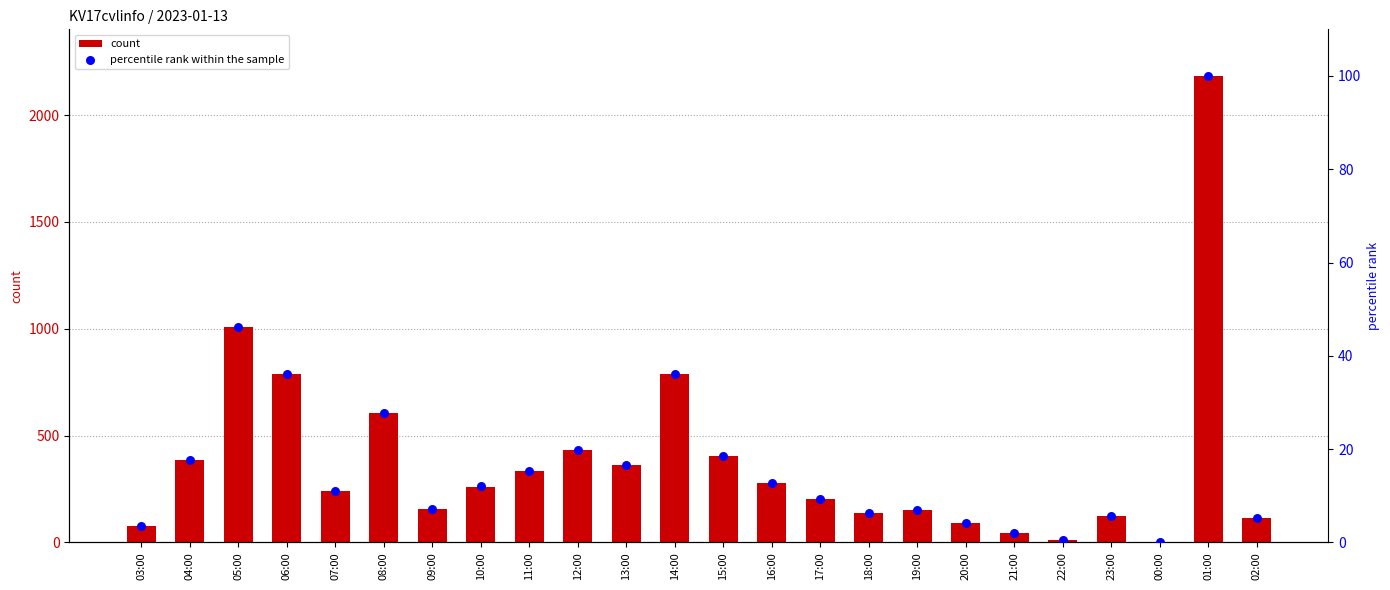

Is the value of percentile rank within the sample at 00:00 greater than the value of col_3 at 18:00?

No